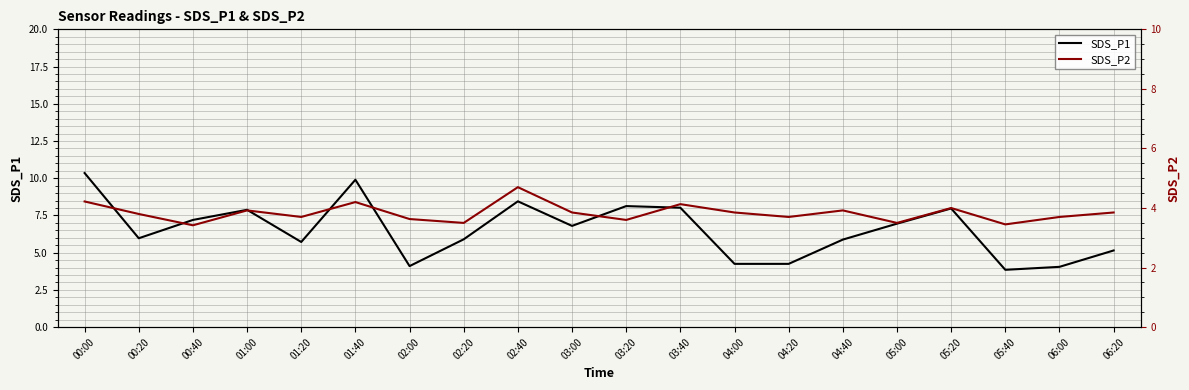

Which category has the lowest value across all series?

00:40